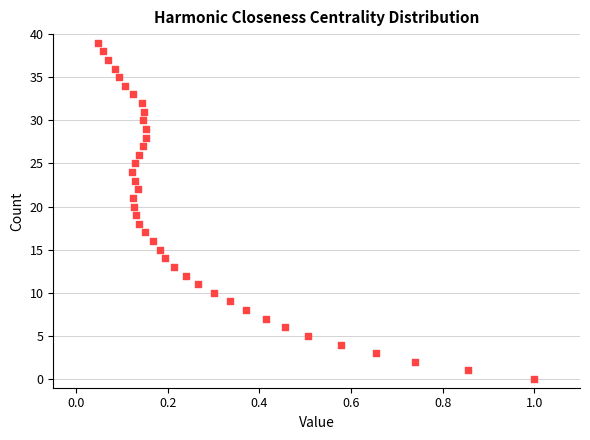

What is the range of Y values (max minus min)?

39